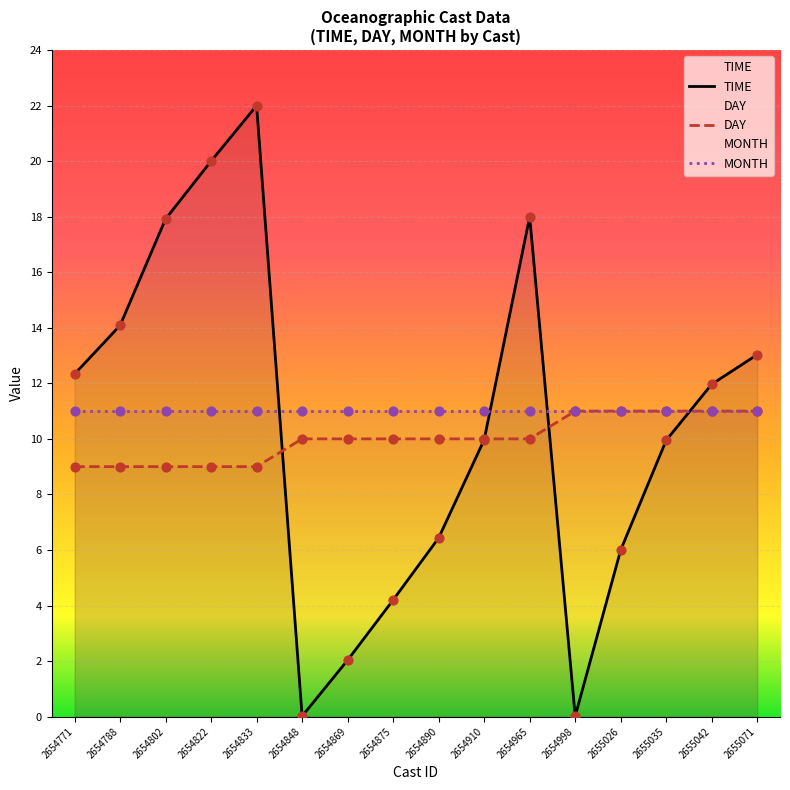

Which series has the largest Y range (max minus min)?

TIME